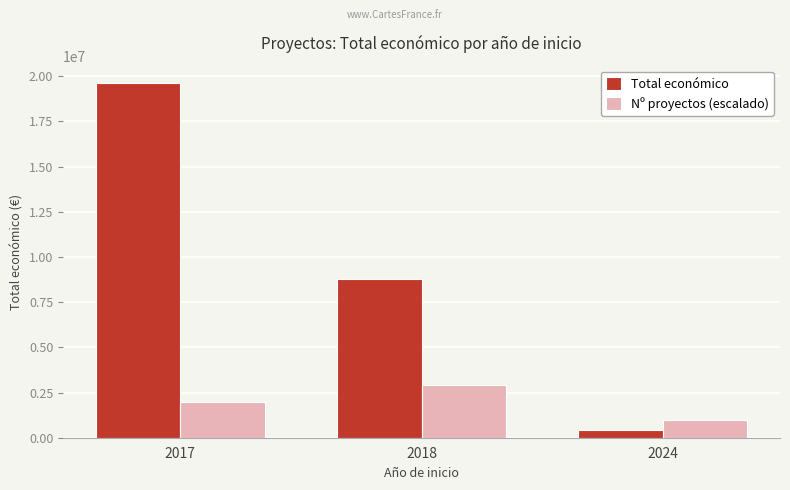

How many bars are there in total?

6